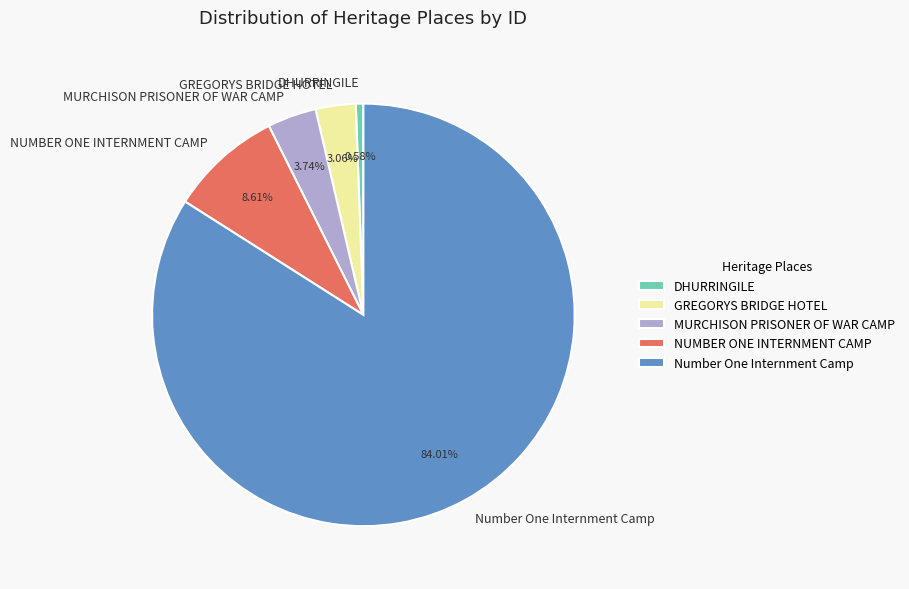

Rank the categories by value from highest to lowest.

Number One Internment Camp, NUMBER ONE INTERNMENT CAMP, MURCHISON PRISONER OF WAR CAMP, GREGORYS BRIDGE HOTEL, DHURRINGILE